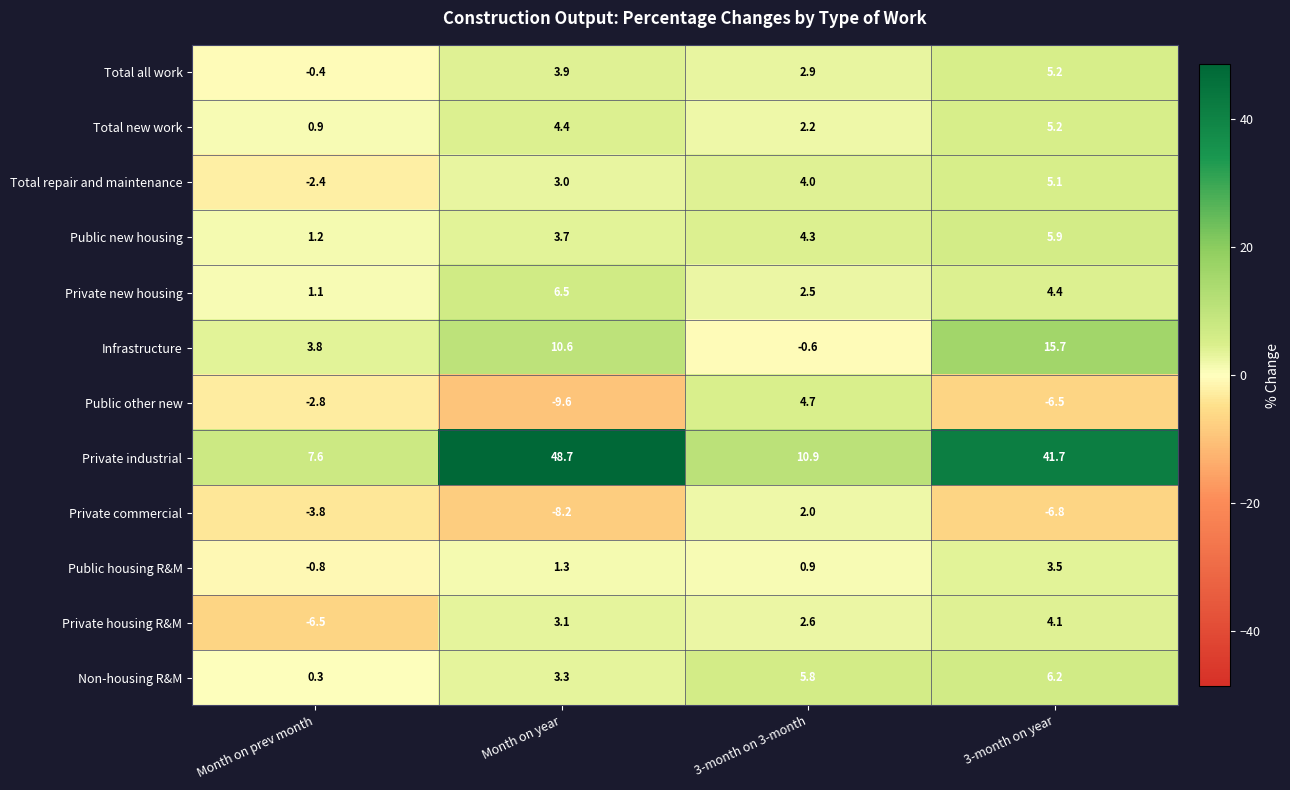

Rank the categories by Private commercial value from lowest to highest.

Month on year, 3-month on year, Month on prev month, 3-month on 3-month